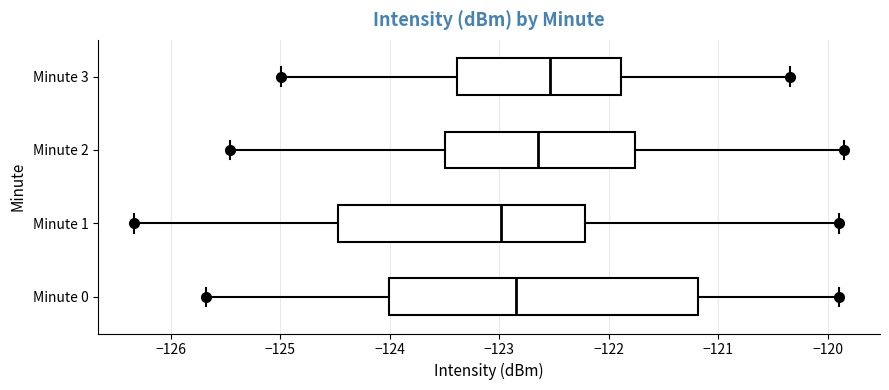

Reading bottom to top, read every box against the x-axis: the position of its median line, the range the box covers, and the ends of its whiskers. The values are not printed on the chart, so give them approximately, as read against the axis.

Minute 0: median -122.9, box -124.0 to -121.2, whiskers -125.7 to -119.9
Minute 1: median -123.0, box -124.5 to -122.2, whiskers -126.3 to -119.9
Minute 2: median -122.6, box -123.5 to -121.8, whiskers -125.5 to -119.8
Minute 3: median -122.5, box -123.4 to -121.9, whiskers -125.0 to -120.3